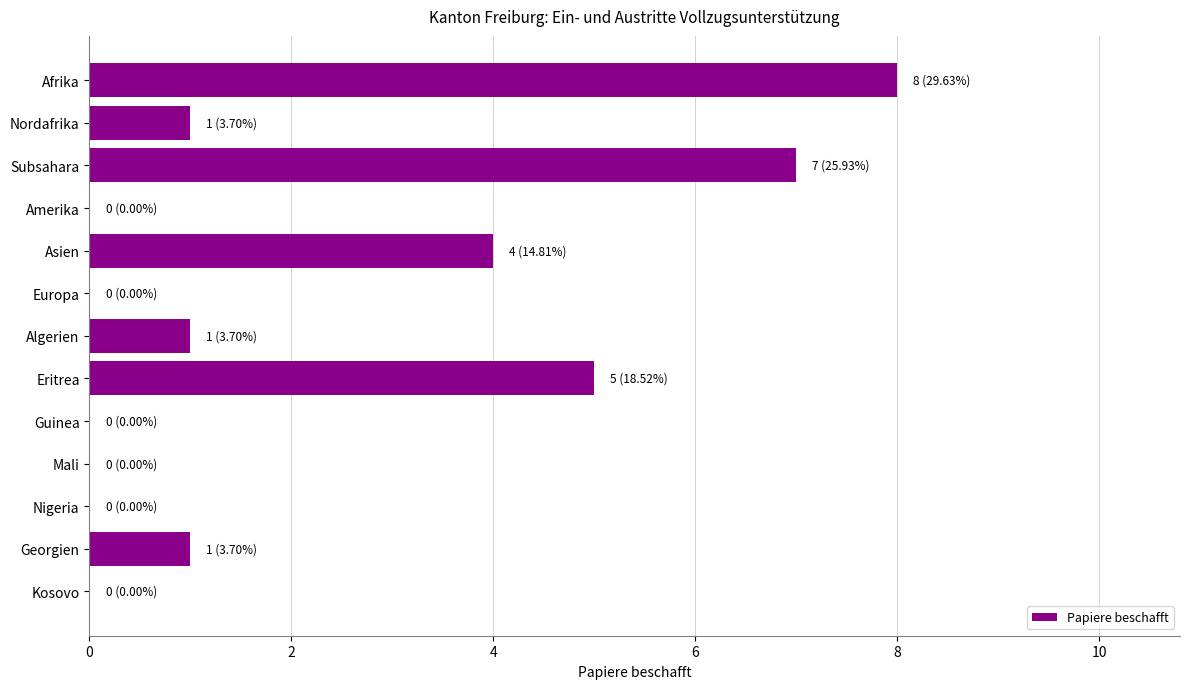

Which category has the highest value across all series?

Afrika